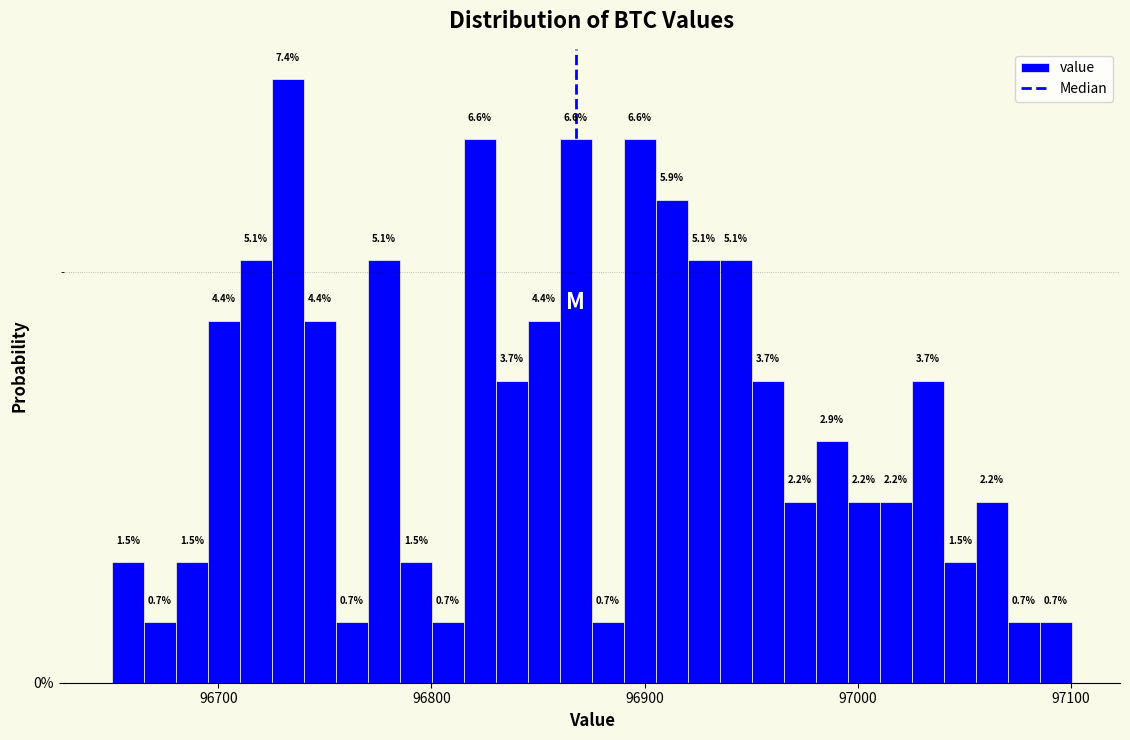

Around what value on the x-axis is the tallest bar? Give the approximate position of its centre, as read against the axis.

96730